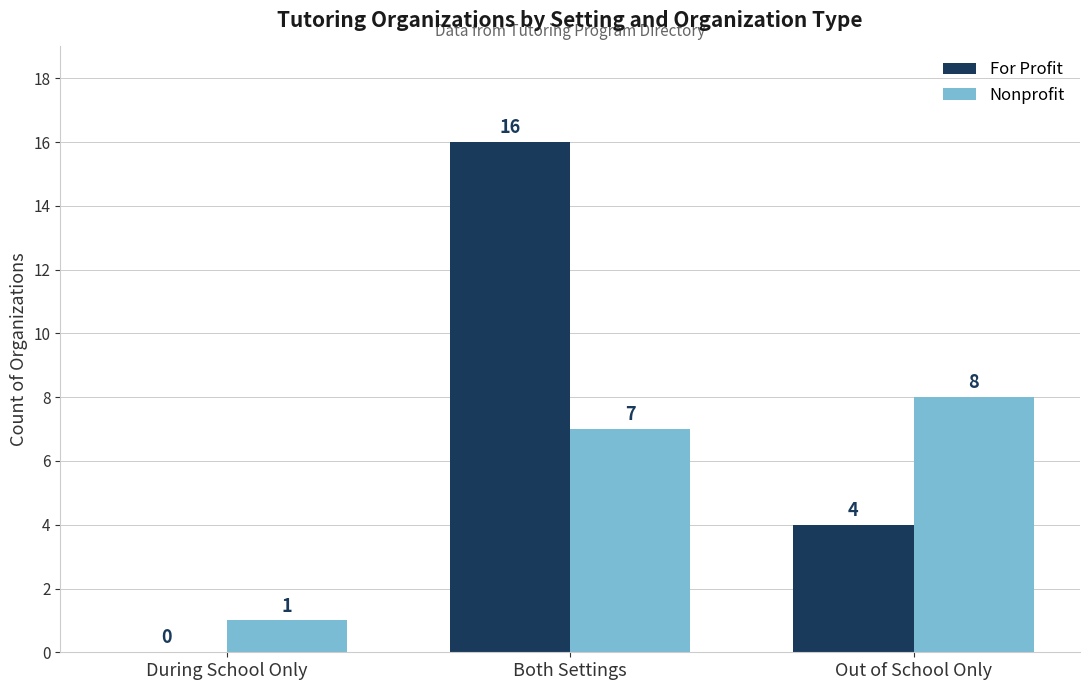

True or false: For Profit has a value of 16 at Both Settings.

True